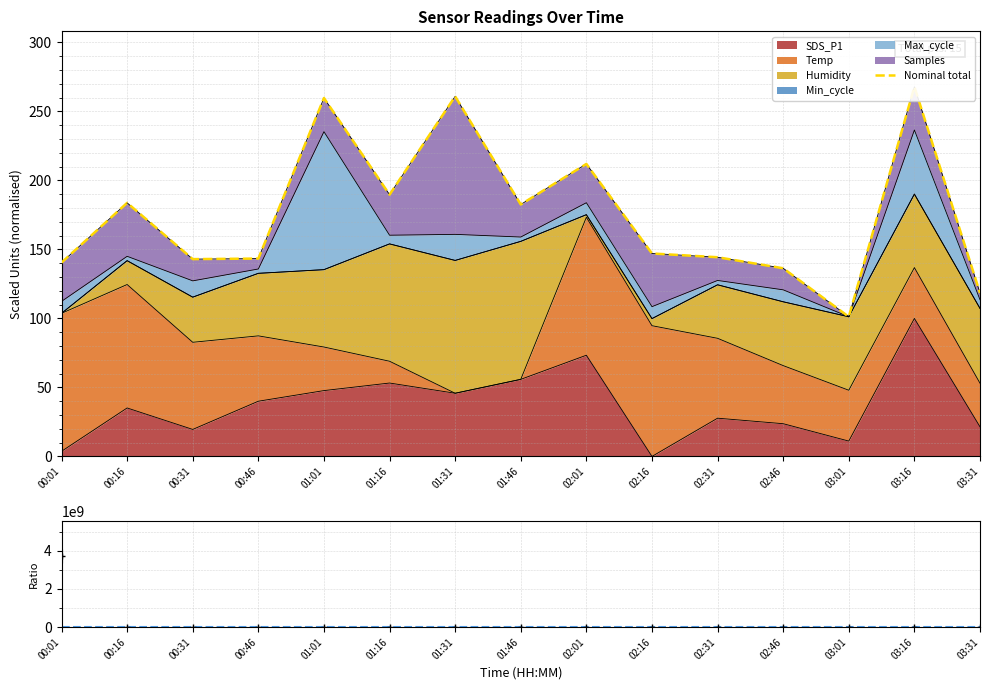

What is the change in value from 00:16 to 00:46?

-40.4